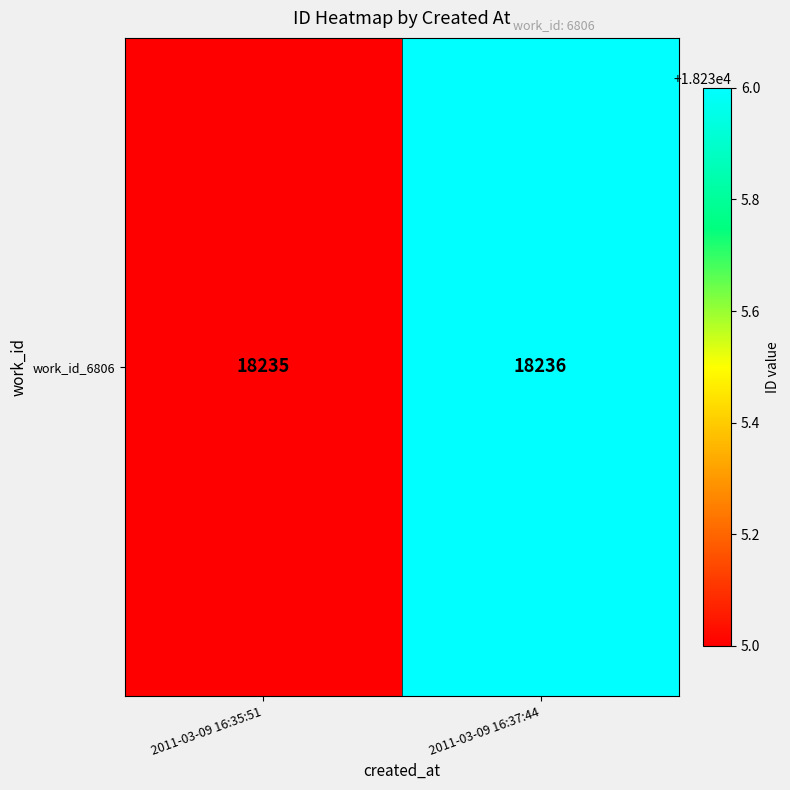

Which category has the lowest value across all series?

2011-03-09 16:35:51